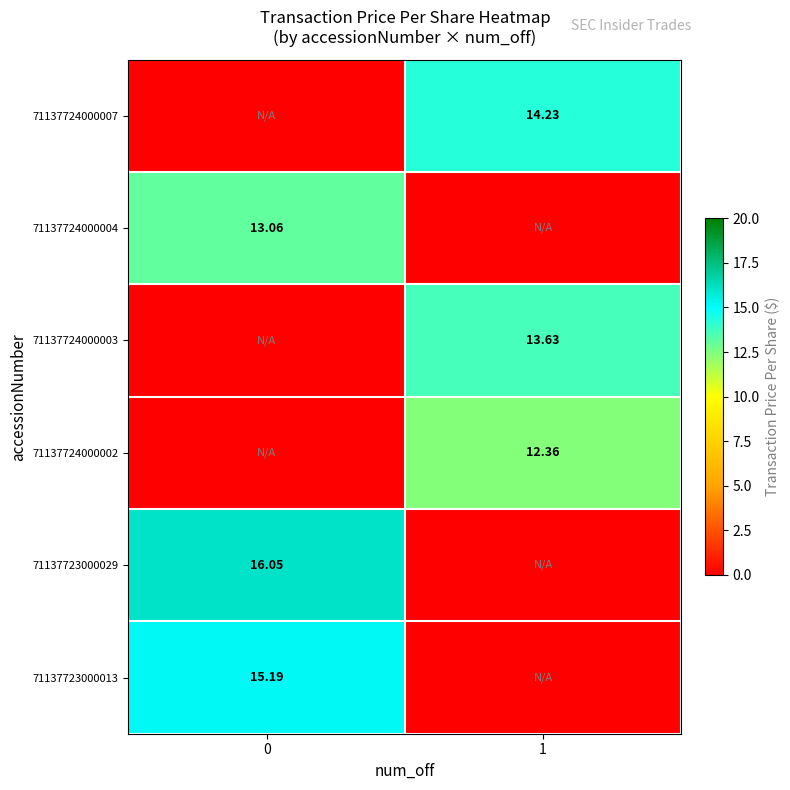

Between 0 and 1, which is larger?

1